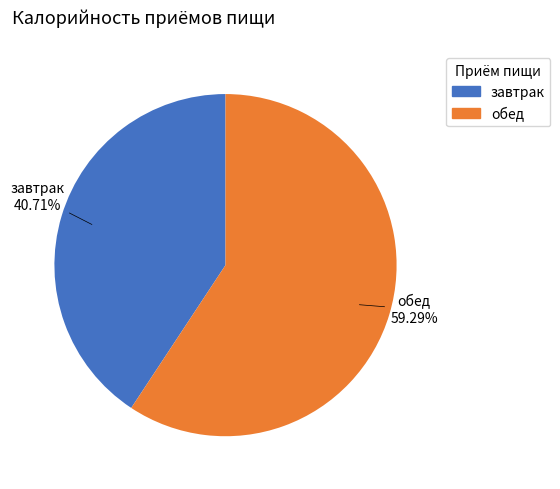

What percentage do обед and завтрак together represent?

100.0%